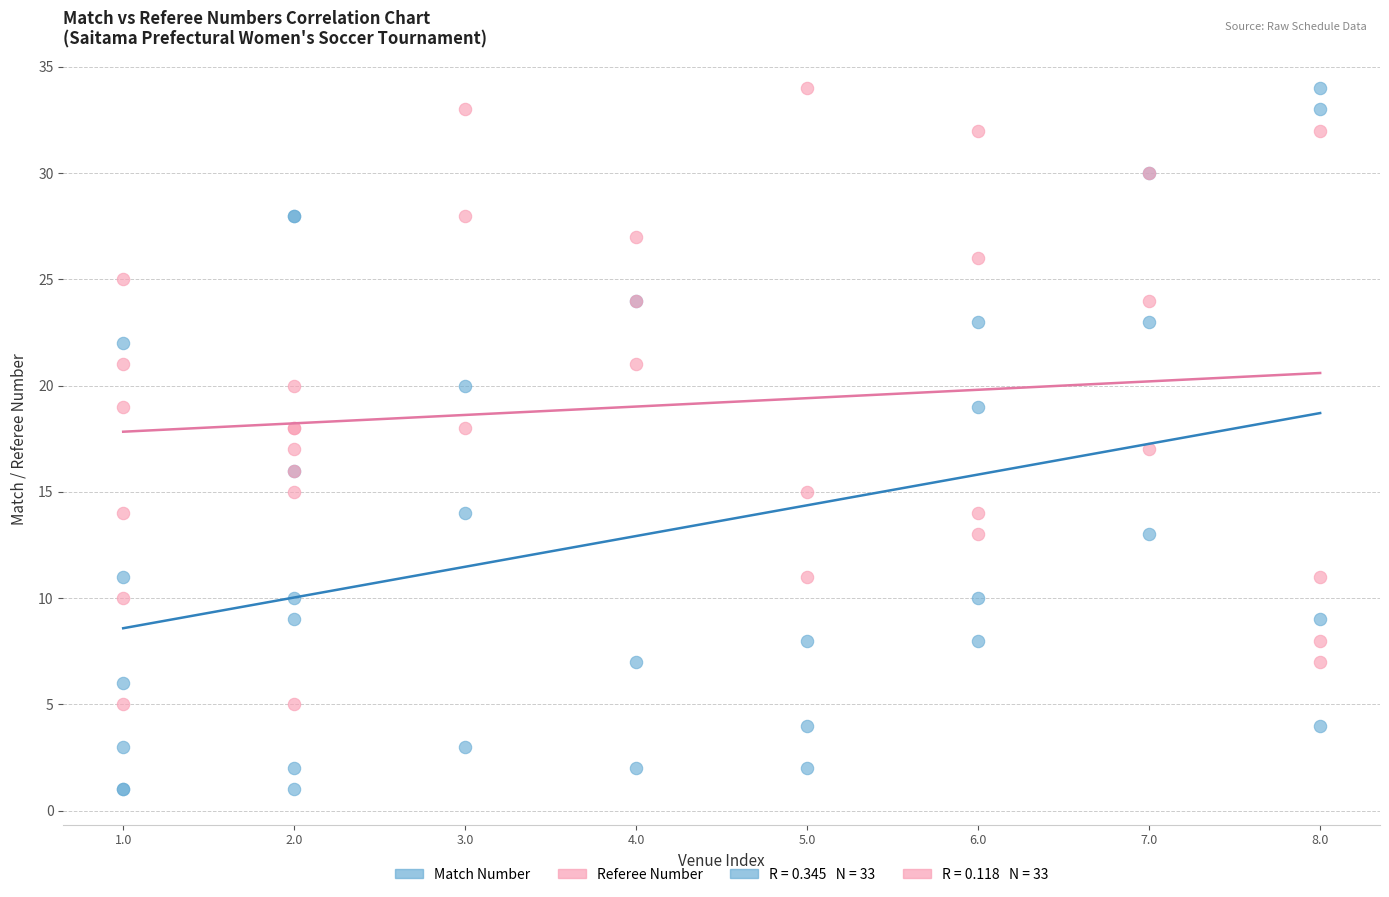

Which series reaches the minimum Y coordinate?

Match Number